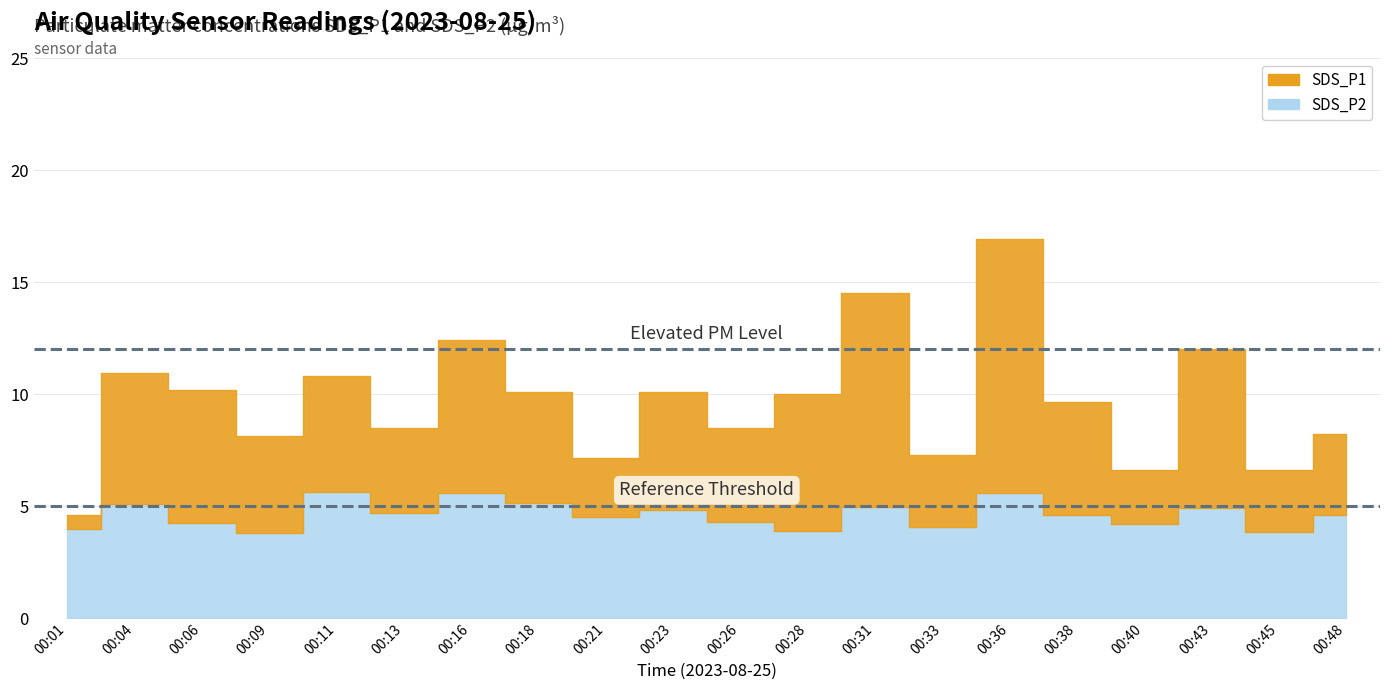

In SDS_P1, how many points are lower than both neighbors (excluding endpoints)?

7